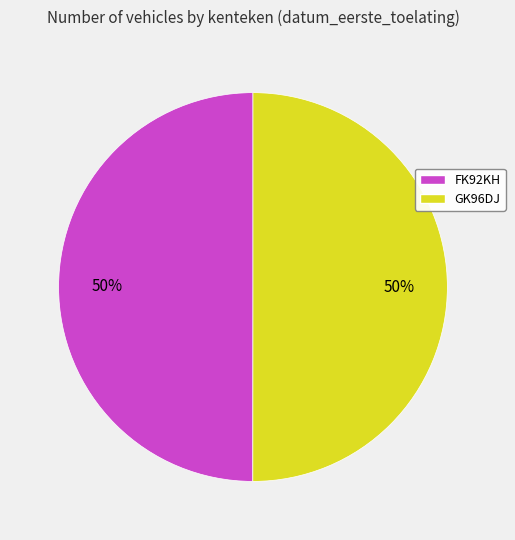

To the nearest percent, what portion does FK92KH represent?

50%